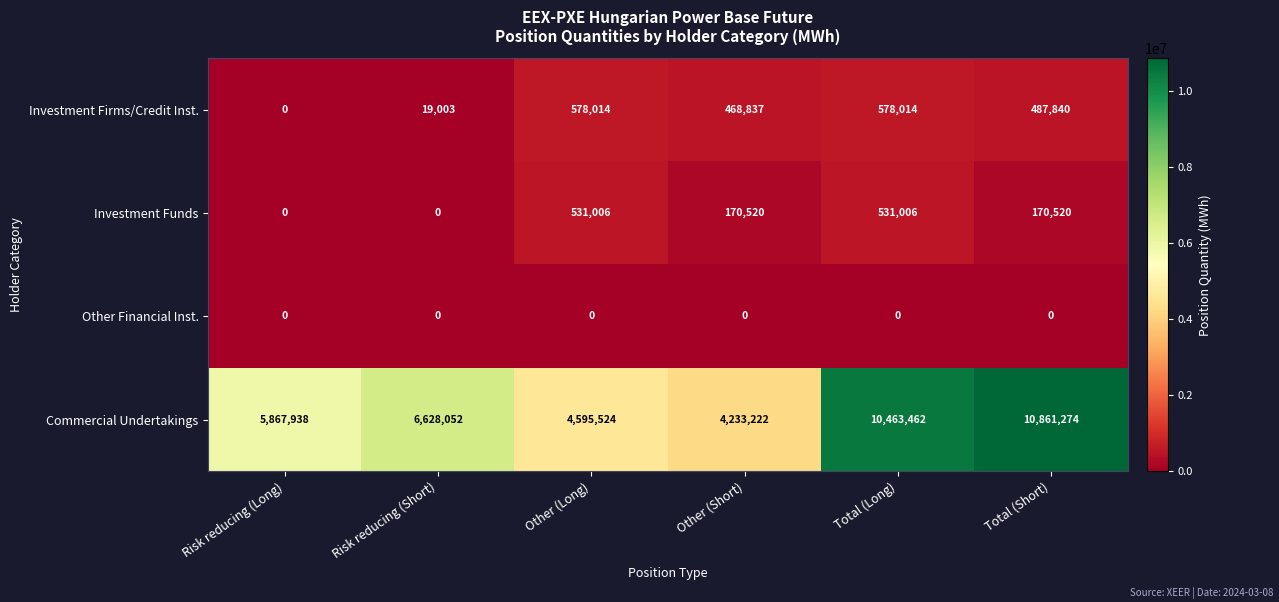

Between Risk reducing (Short) and Total (Short), which series saw the biggest shift?

Commercial Undertakings